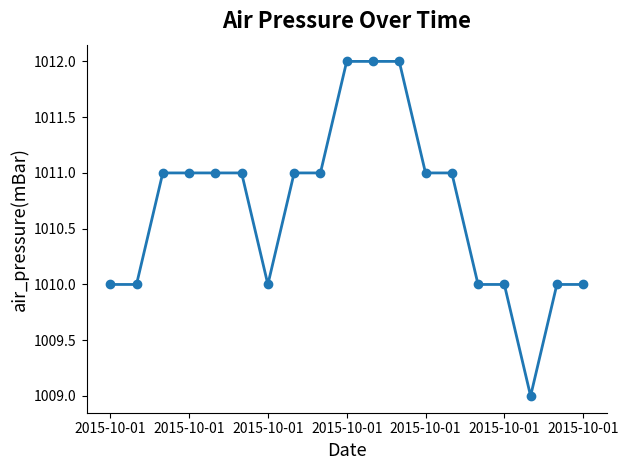

What is the smallest value displayed?

1009